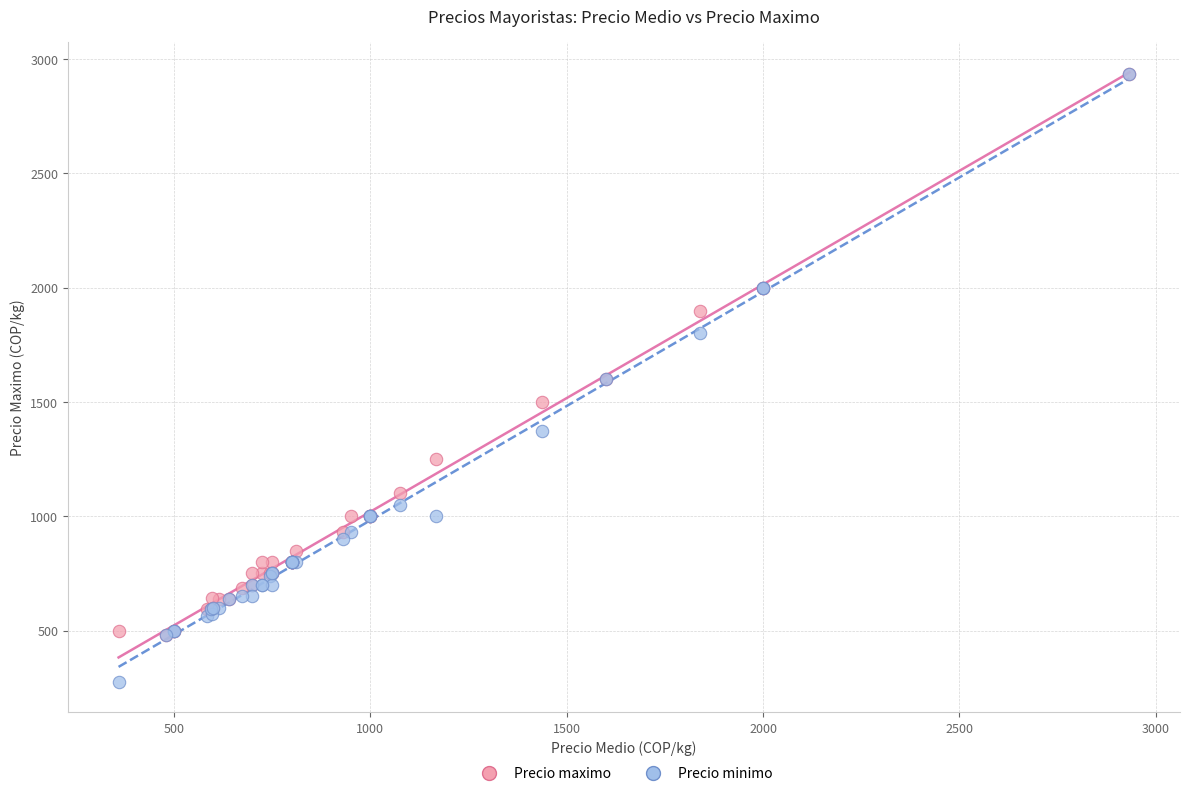

Which series has the largest Y range (max minus min)?

Precio minimo